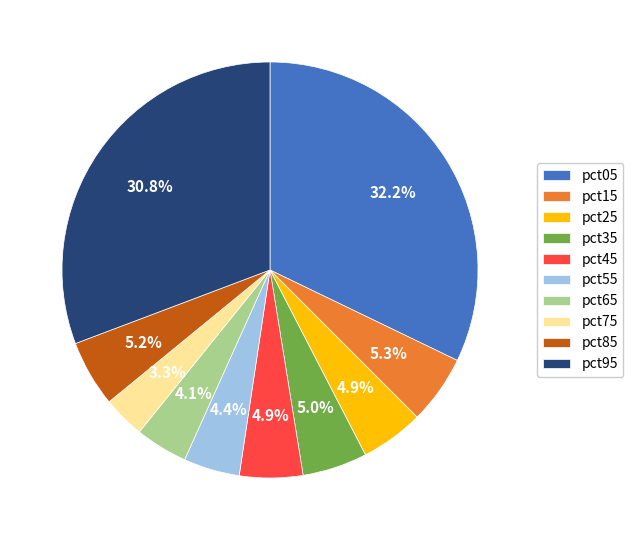

Is pct35 the majority of the pie?

No